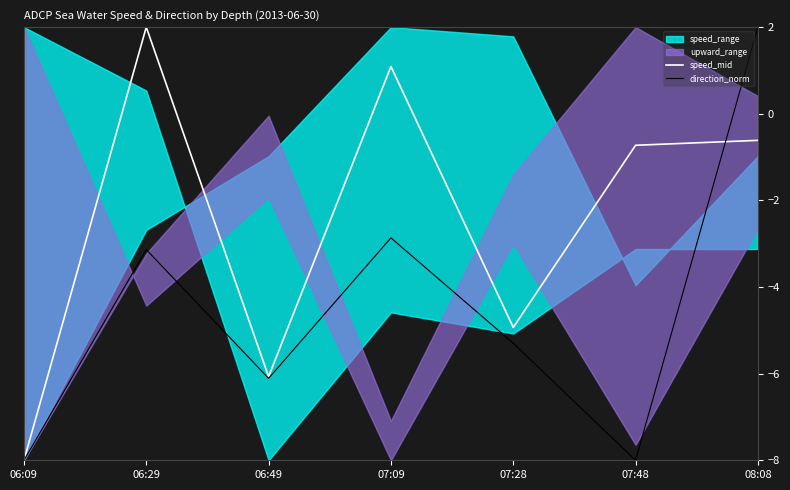

What is the difference between the maximum and second lowest values in the speed_mid series?

8.1